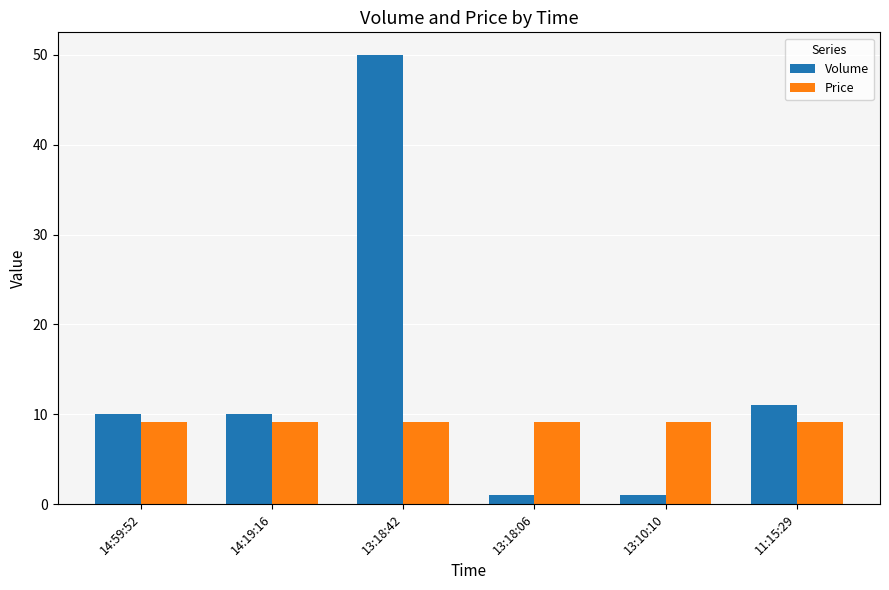

At which category is the sum across all series the highest?

13:18:42